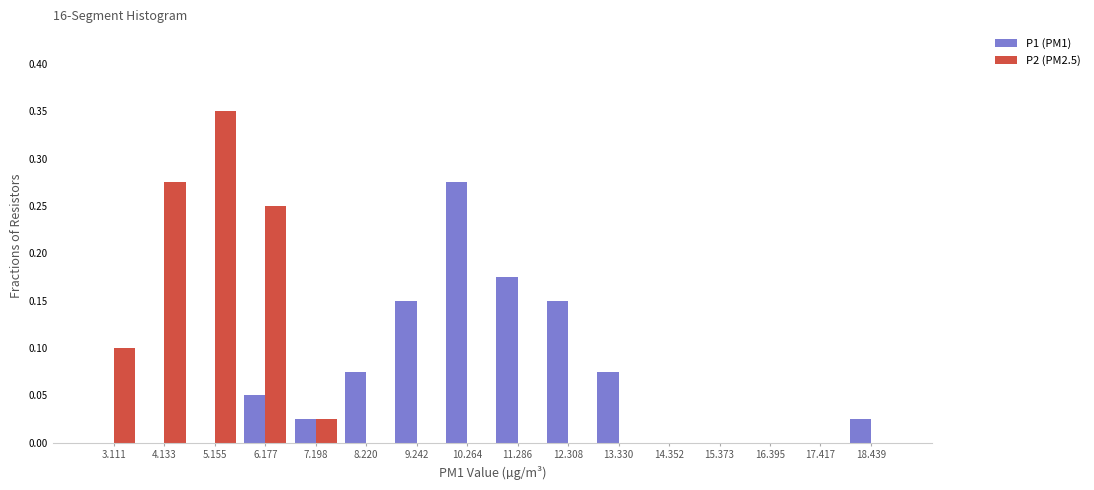

Reading left to right, transcribe this chart: for each range on the x-axis, give the height of each series' bar. Neither the bar edges nor the heights are printed on the chart, so give them approximately, as read against the axes.

2.6 to 3.6: P1 (PM1)=0	P2 (PM2.5)=0.100
3.6 to 4.6: P1 (PM1)=0	P2 (PM2.5)=0.275
4.6 to 5.6: P1 (PM1)=0	P2 (PM2.5)=0.350
5.6 to 6.6: P1 (PM1)=0.050	P2 (PM2.5)=0.250
6.6 to 7.8: P1 (PM1)=0.025	P2 (PM2.5)=0.025
7.8 to 8.8: P1 (PM1)=0.075	P2 (PM2.5)=0
8.8 to 9.8: P1 (PM1)=0.150	P2 (PM2.5)=0
9.8 to 10.8: P1 (PM1)=0.275	P2 (PM2.5)=0
10.8 to 11.8: P1 (PM1)=0.175	P2 (PM2.5)=0
11.8 to 12.8: P1 (PM1)=0.150	P2 (PM2.5)=0
12.8 to 13.8: P1 (PM1)=0.075	P2 (PM2.5)=0
13.8 to 14.8: P1 (PM1)=0	P2 (PM2.5)=0
14.8 to 15.8: P1 (PM1)=0	P2 (PM2.5)=0
15.8 to 17.0: P1 (PM1)=0	P2 (PM2.5)=0
17.0 to 18.0: P1 (PM1)=0	P2 (PM2.5)=0
18.0 to 19.0: P1 (PM1)=0.025	P2 (PM2.5)=0